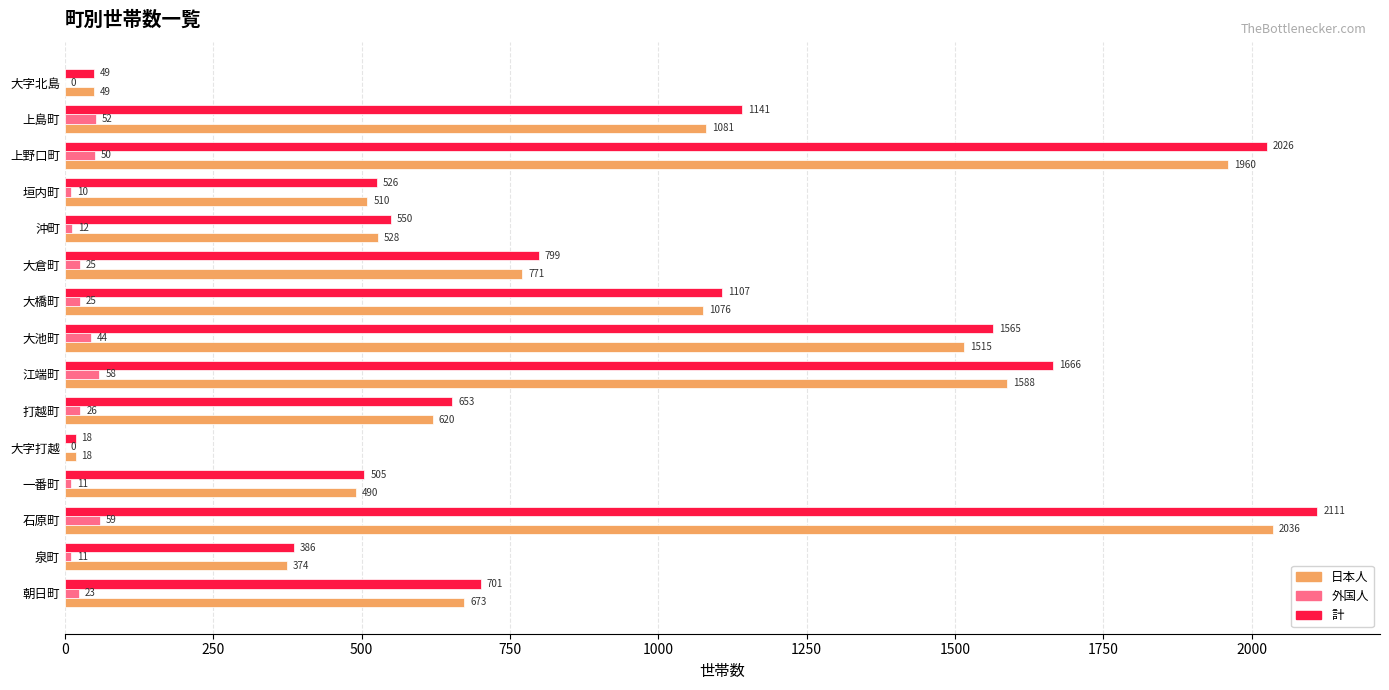

Is it true that 外国人 equals 59 at 石原町?

True